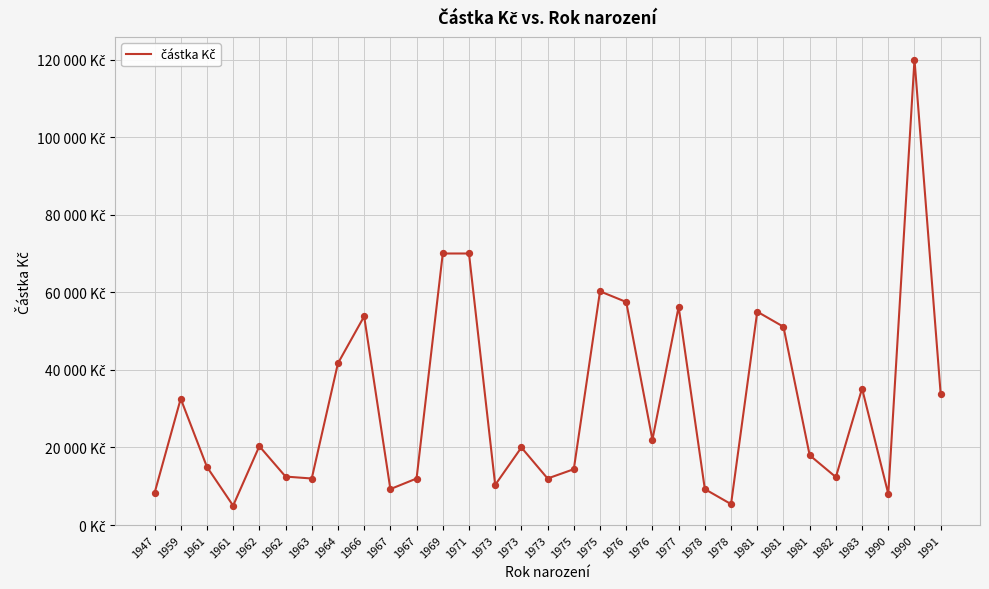

Approximately how many times larger is the value at 1961 compared to 1975?

0.1